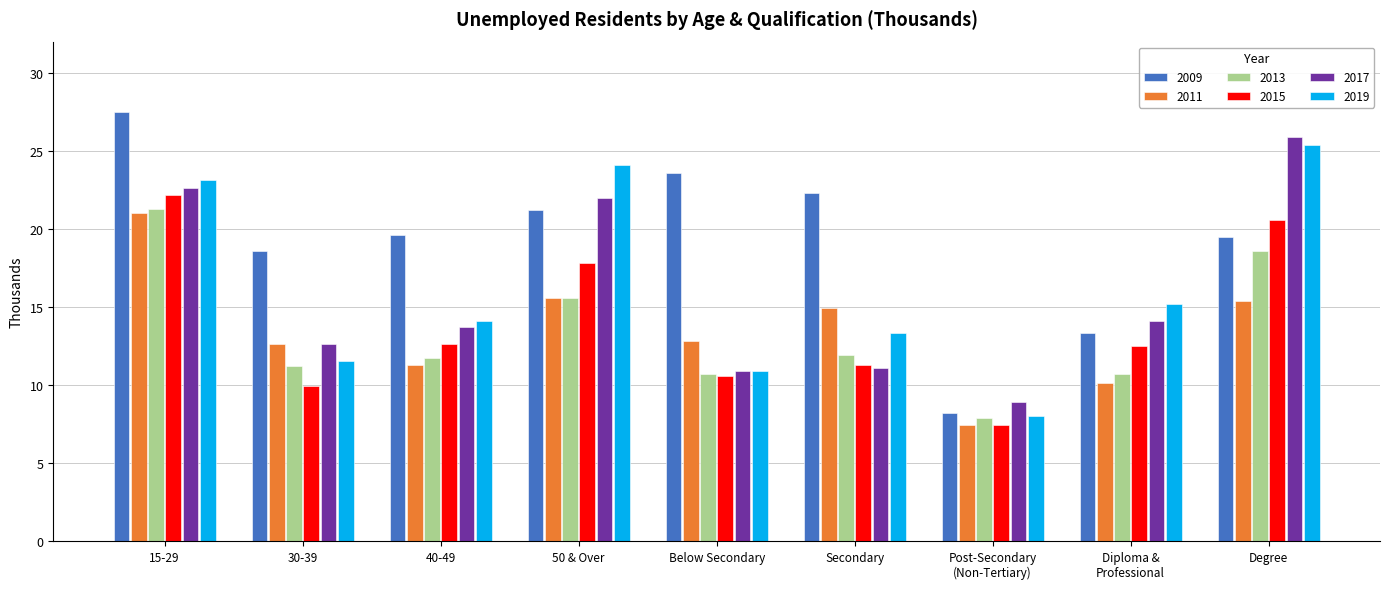

Are the bars horizontal?

No